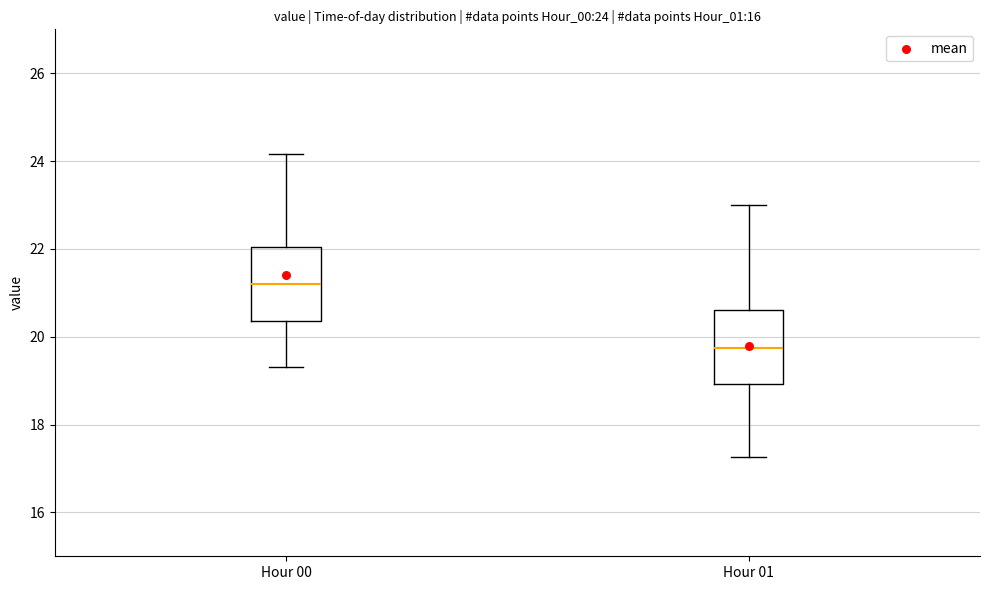

Which box's median line is the lowest?

Hour 01